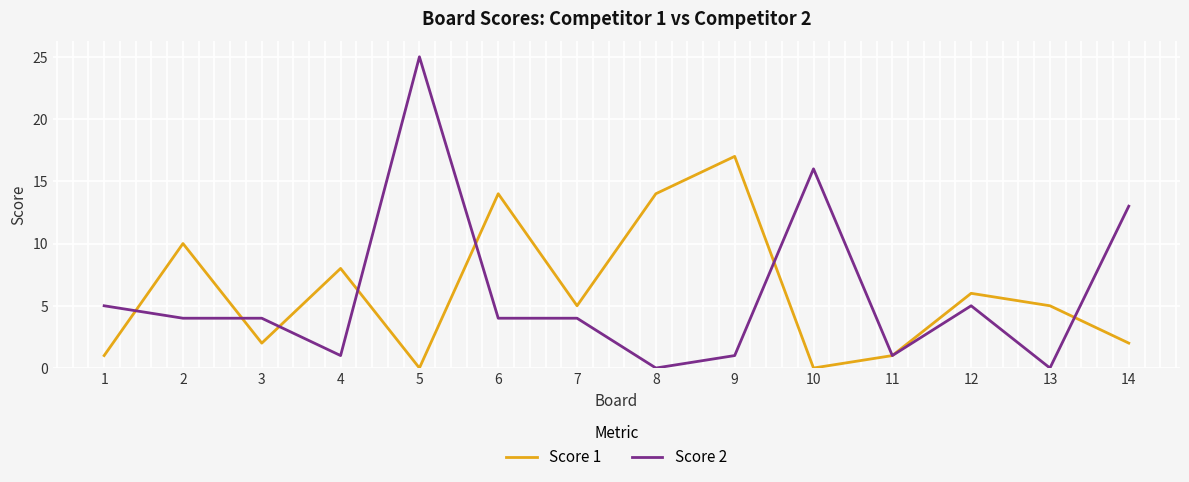

Is the value of Score 2 at 6 greater than the value of Score 1 at 2?

No